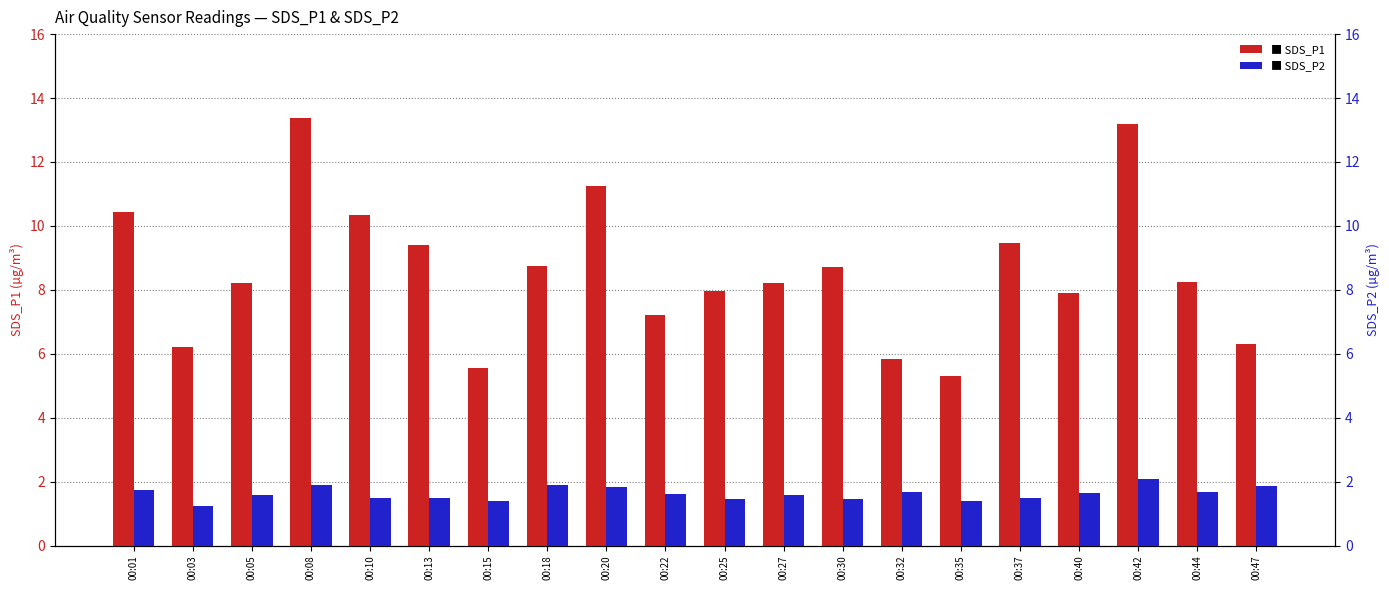

What is the value of the SDS_P1 bar at the 12th from the left?

8.2